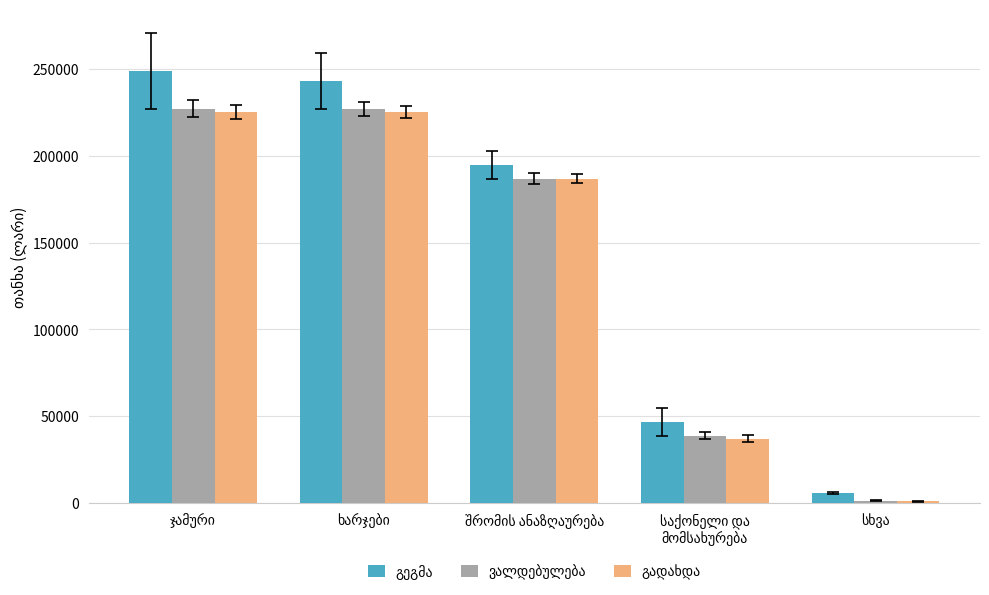

What is the greatest value displayed?

248871.0